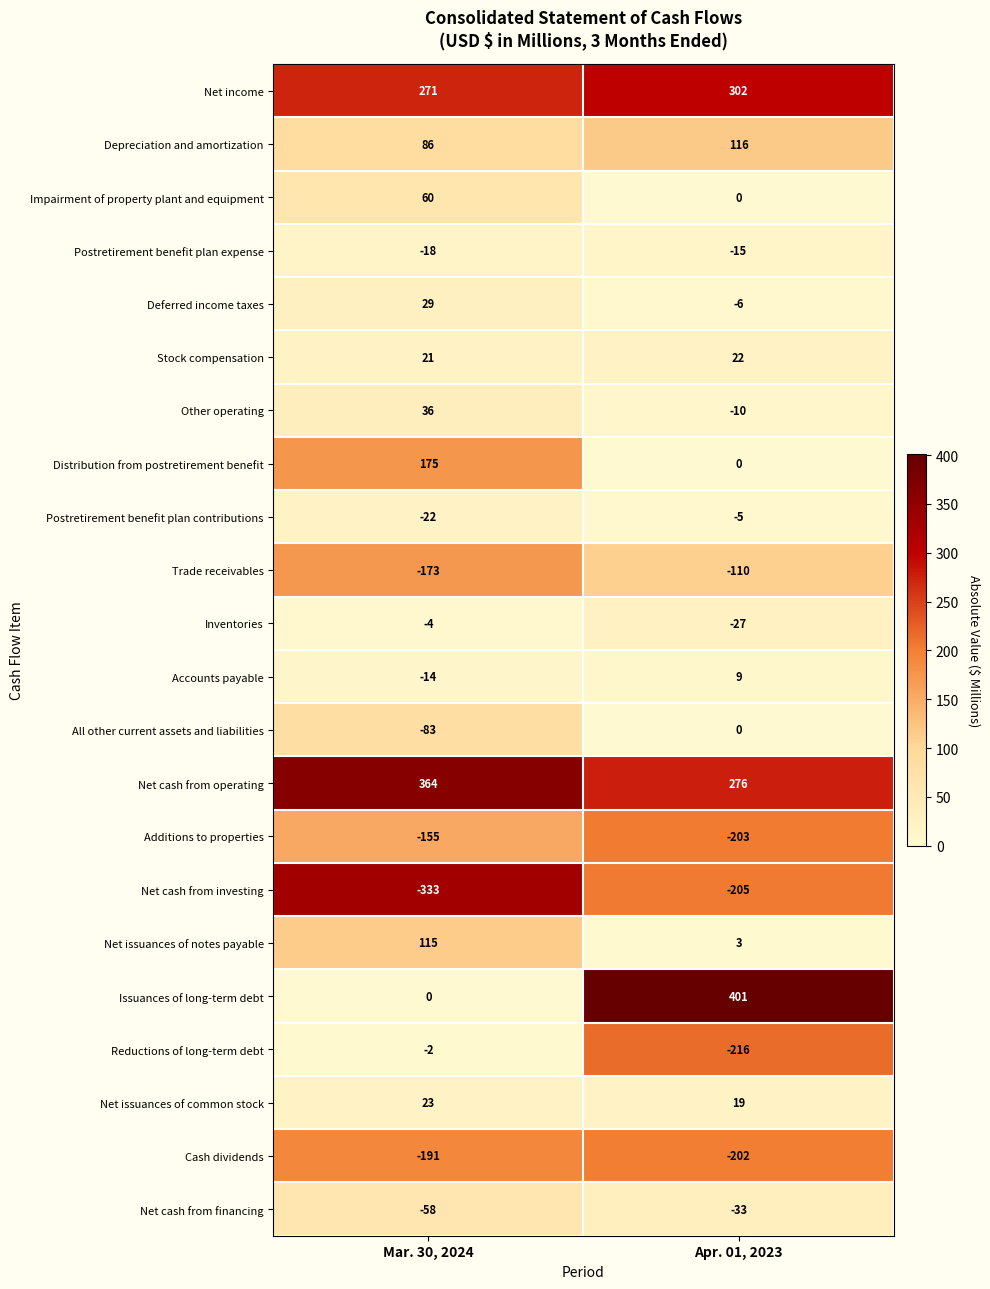

Is it true that Cash dividends equals -270 at Apr. 01, 2023?

False